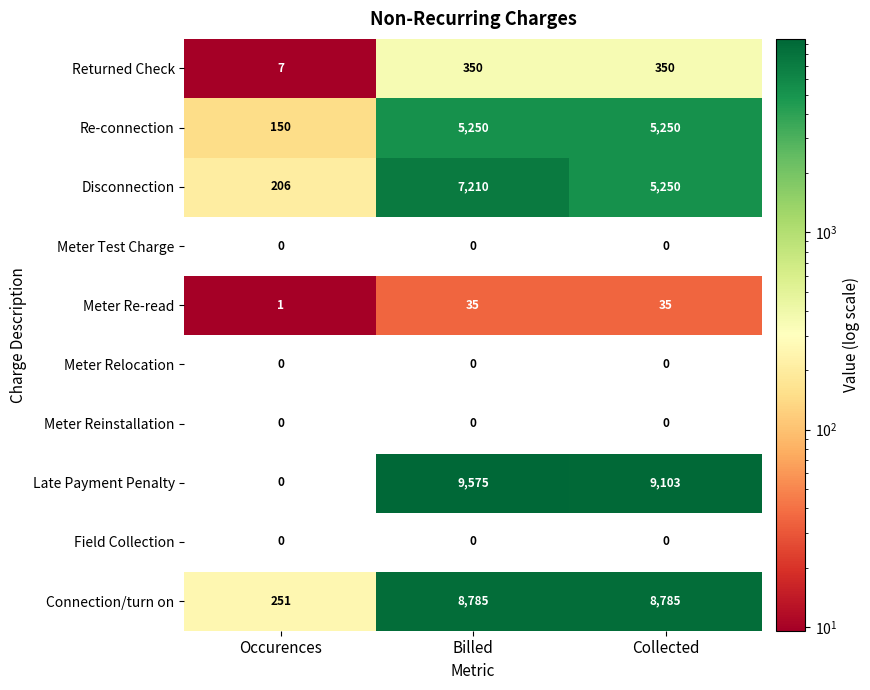

Which series has the largest total across all categories?

Late Payment Penalty